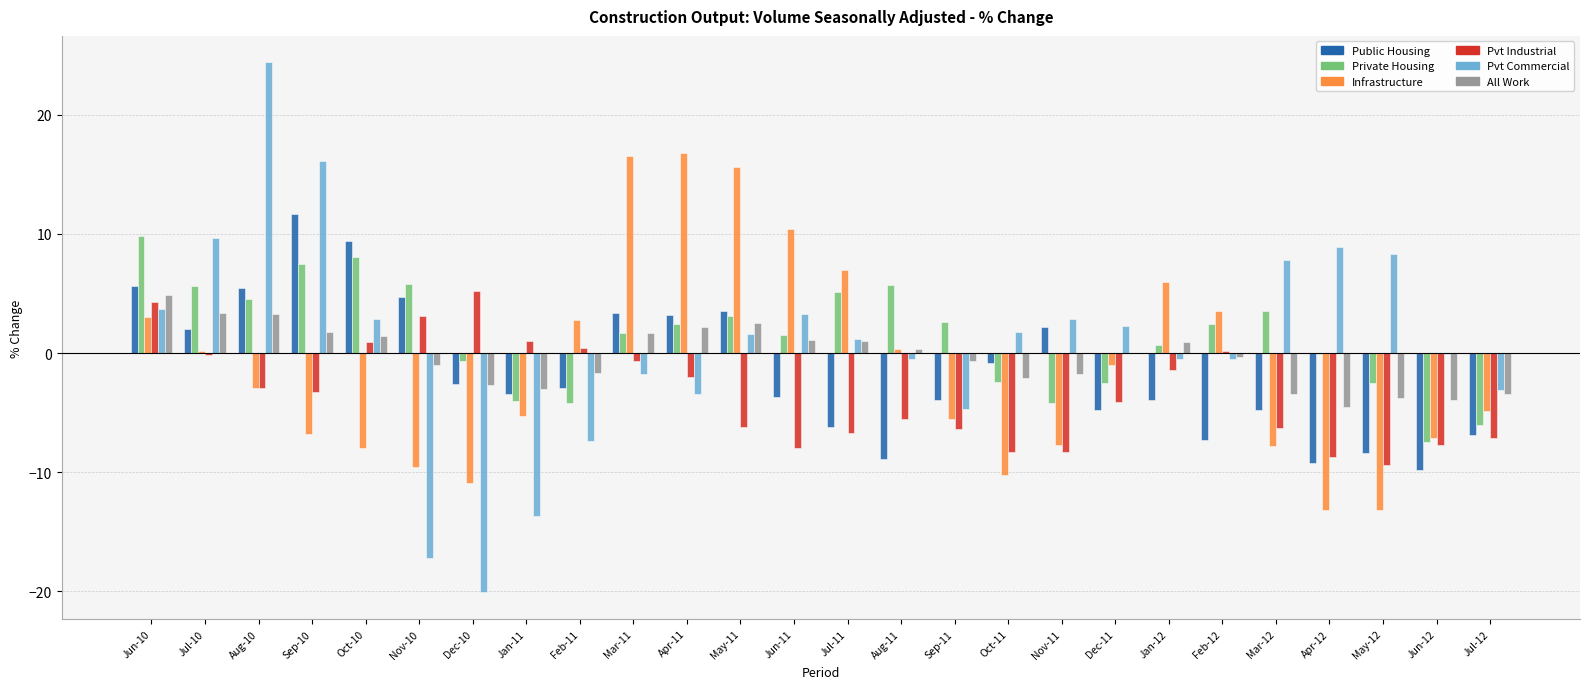

What is the approximate value of Public Housing at Jun-10?

5.6